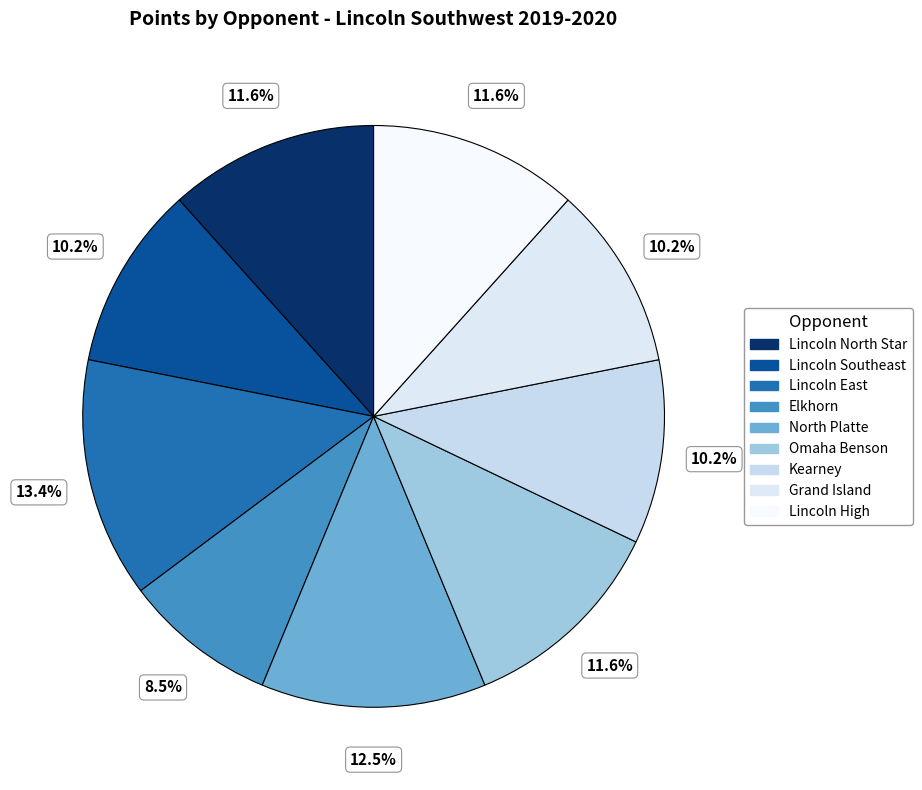

How many segments does this pie chart have?

9